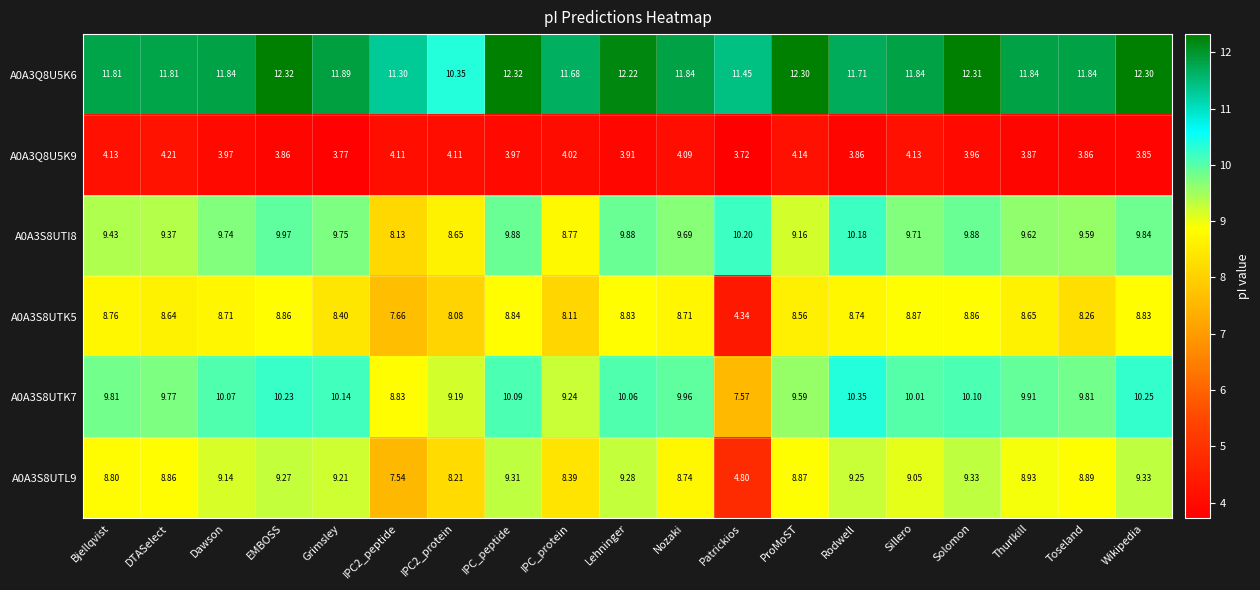

What is the maximum value shown in the chart?

12.3